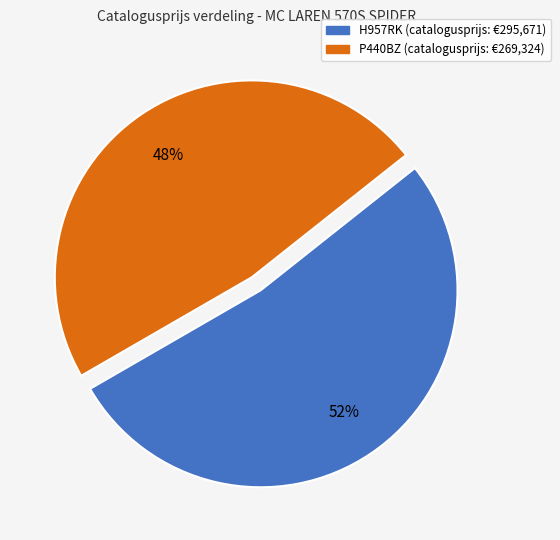

What is the ratio of the value at P440BZ to the value at H957RK?

0.9